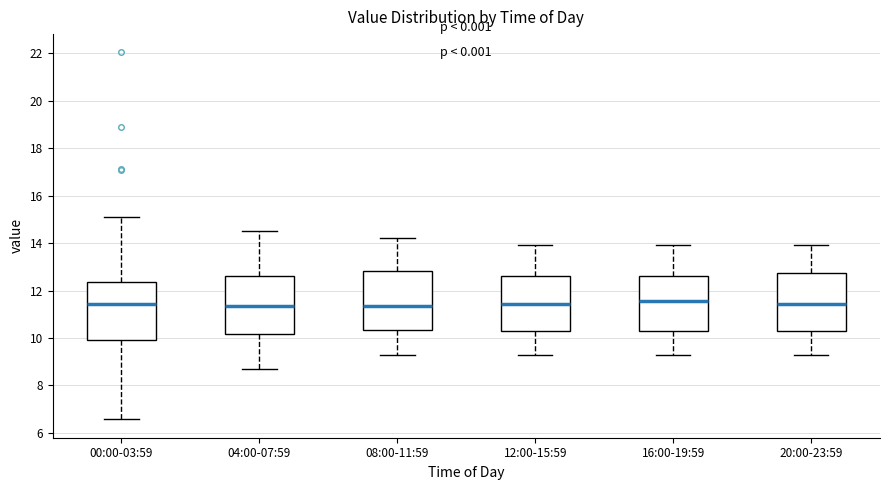

Reading left to right, transcribe this box plot: for each box, give where its median line is, the range the box spans, and where its two whiskers end, as read against the y-axis. The values are not printed on the chart, so give them approximately, as read against the axis.

00:00-03:59: median 11.4, box 10.0 to 12.4, whiskers 6.6 to 15.2
04:00-07:59: median 11.4, box 10.2 to 12.6, whiskers 8.8 to 14.6
08:00-11:59: median 11.4, box 10.4 to 12.8, whiskers 9.4 to 14.2
12:00-15:59: median 11.4, box 10.2 to 12.6, whiskers 9.4 to 14.0
16:00-19:59: median 11.6, box 10.2 to 12.6, whiskers 9.4 to 14.0
20:00-23:59: median 11.4, box 10.2 to 12.8, whiskers 9.4 to 14.0